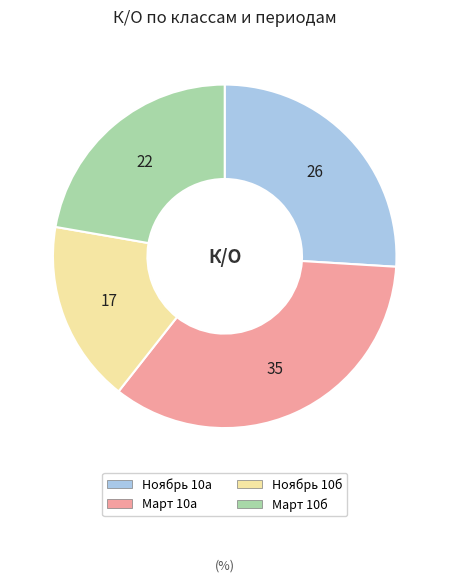

Rank the categories by value from highest to lowest.

Март 10а, Ноябрь 10а, Март 10б, Ноябрь 10б